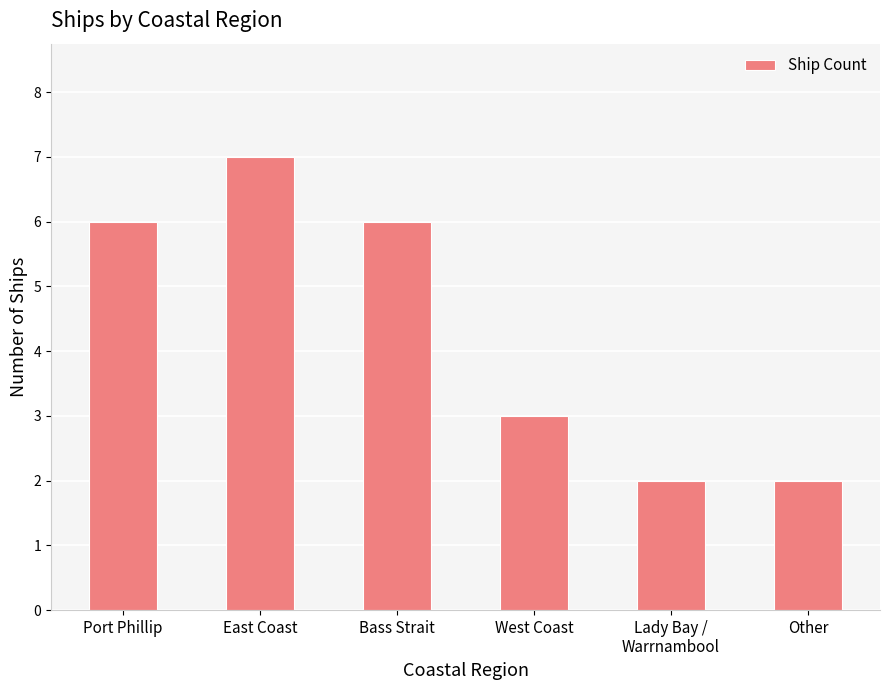

How many data points are less than 6?

3